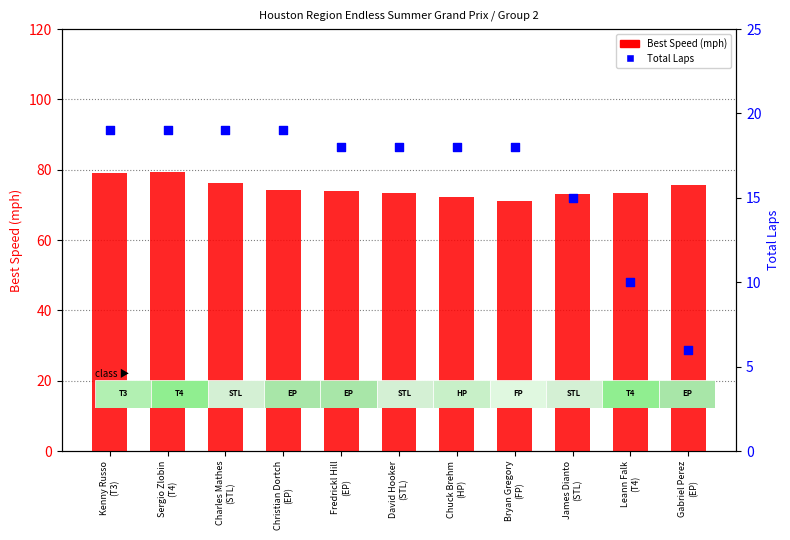

Which series has the largest total across all categories?

Best Speed (mph)